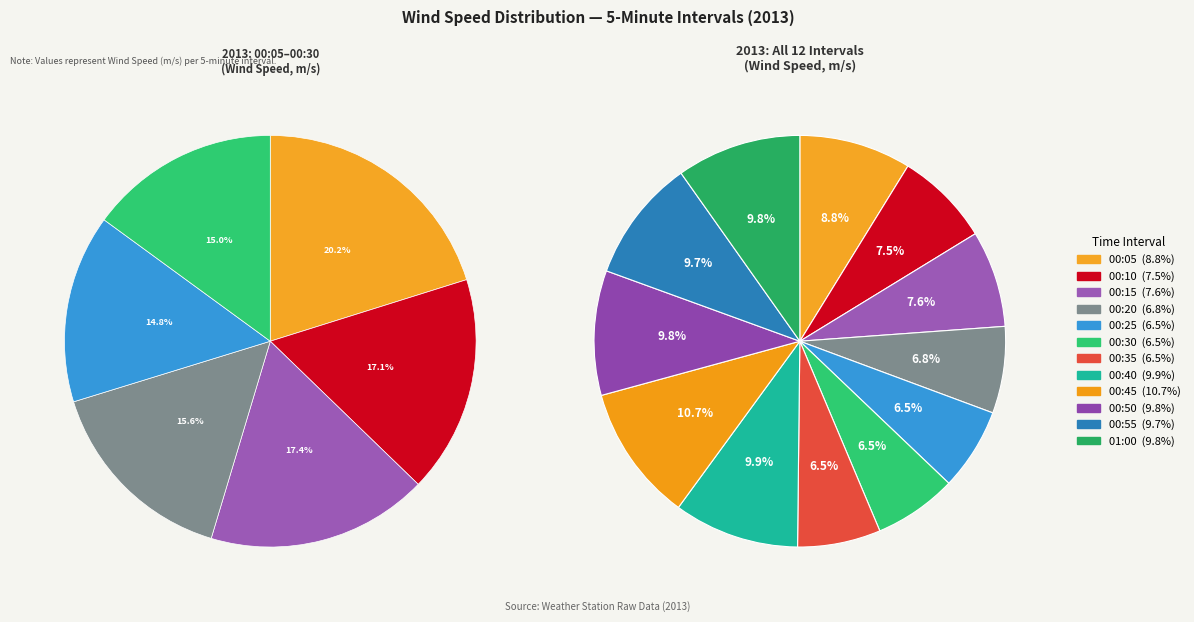

How many segments does this pie chart have?

12